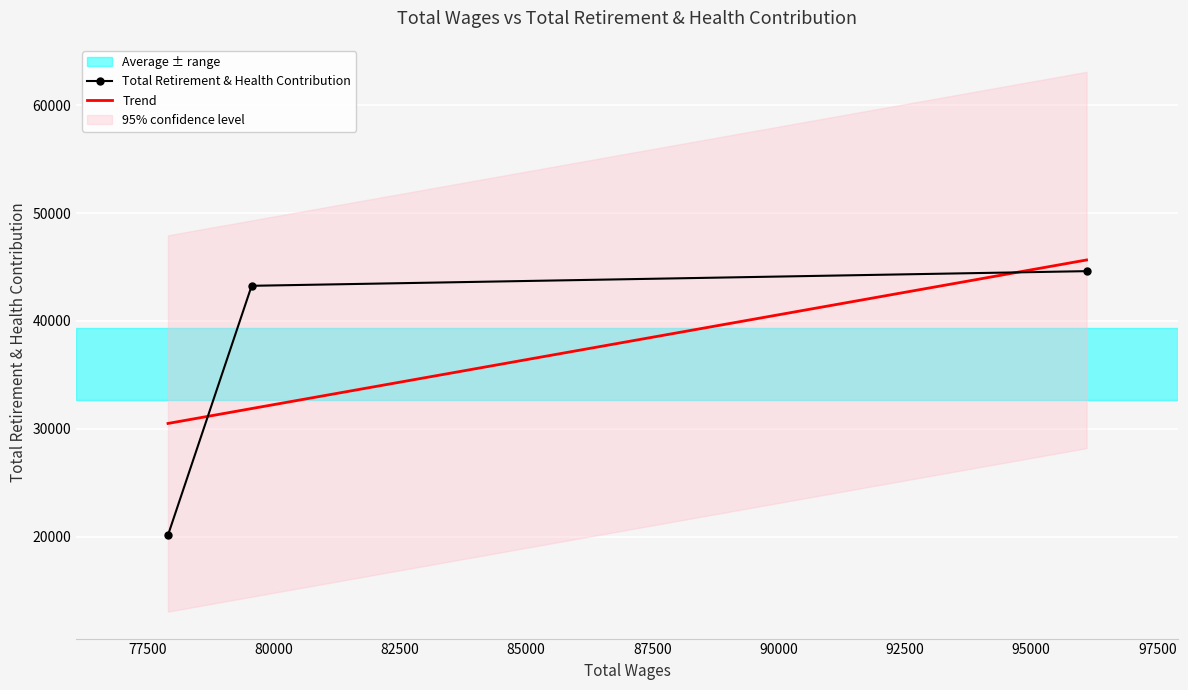

What is the value of the Total Retirement & Health Contribution point at the 2nd from the left?

43253